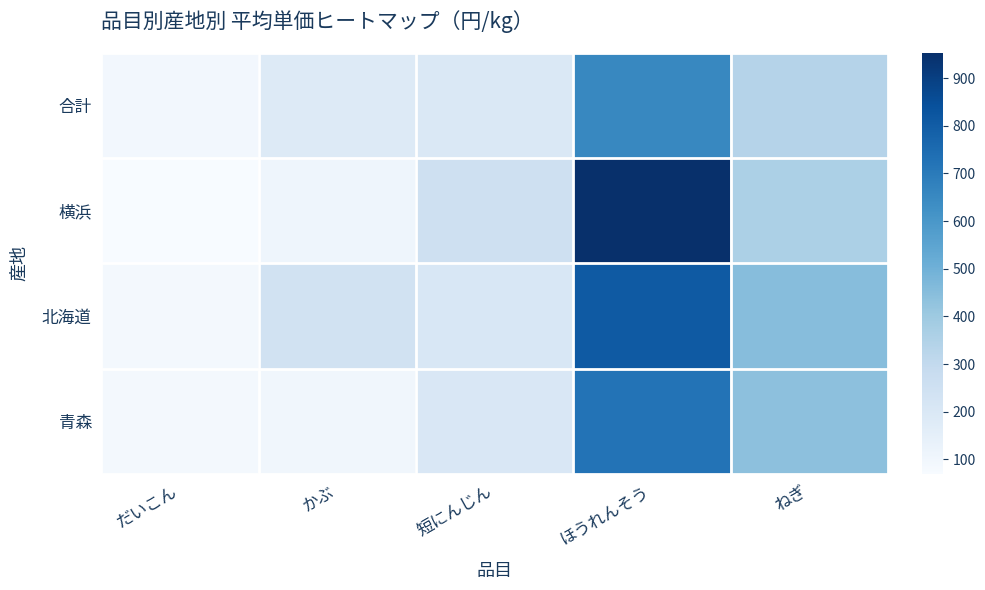

Rank the series at だいこん from lowest to highest value.

横浜, 青森, 北海道, 合計